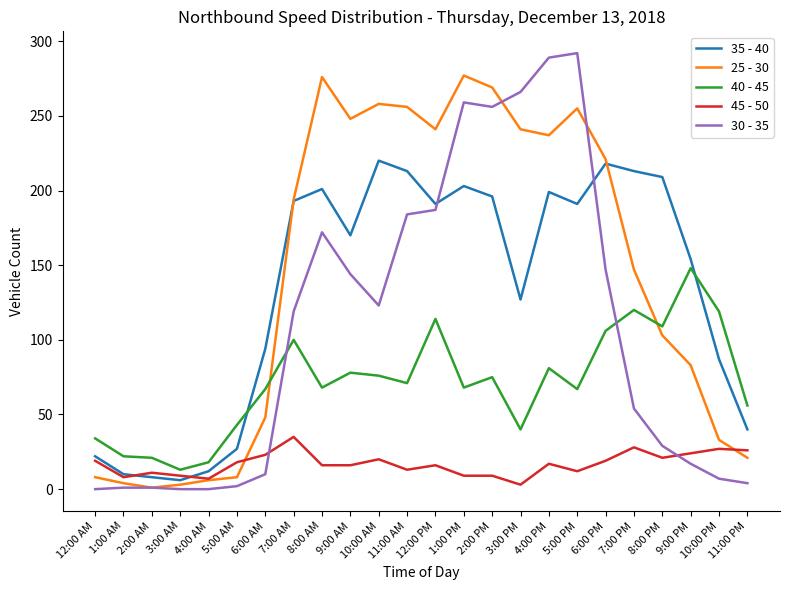

How many lines are shown in the chart?

5